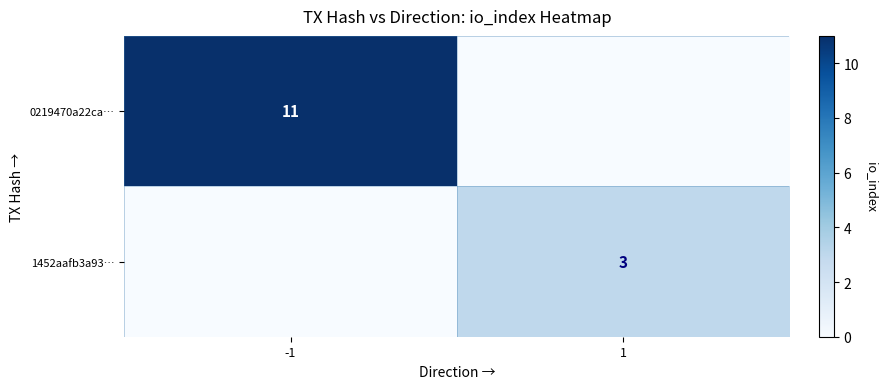

The value of 0219470a22ca… at -1 is 11. True or false?

True